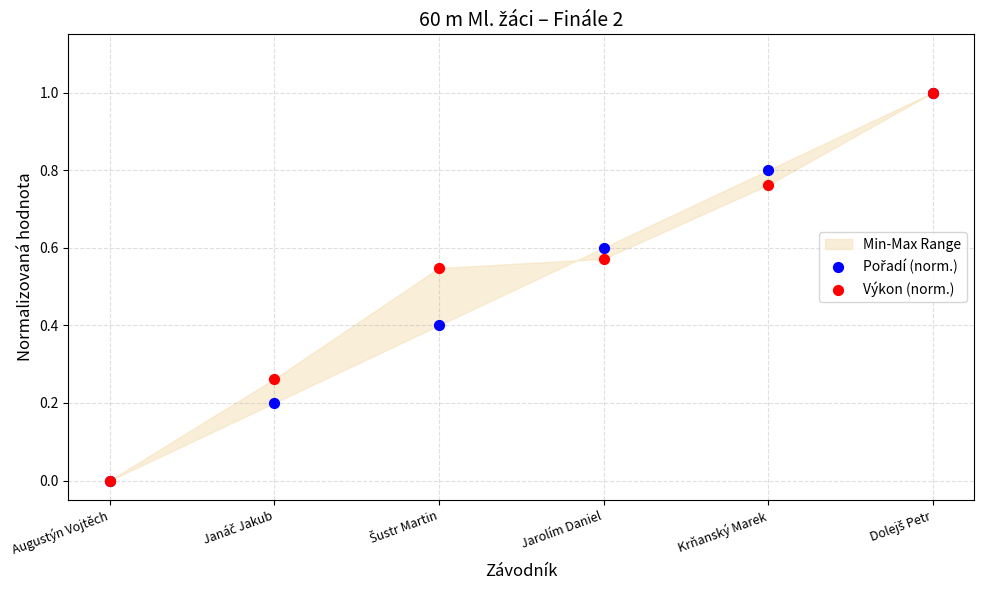

Which series reaches the maximum Y coordinate?

Pořadí (norm.)